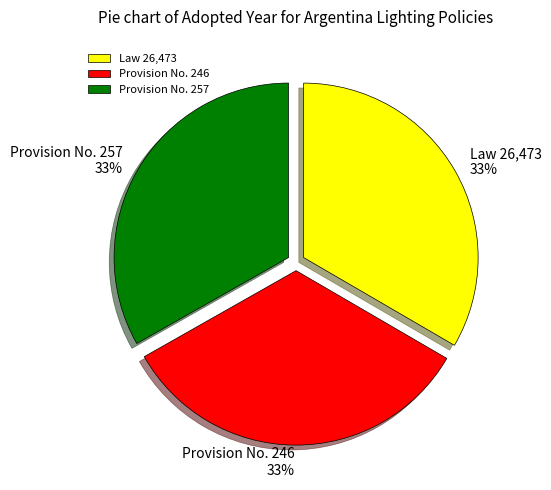

Combined, do Law 26,473 and Provision No. 246 account for over 50%?

Yes